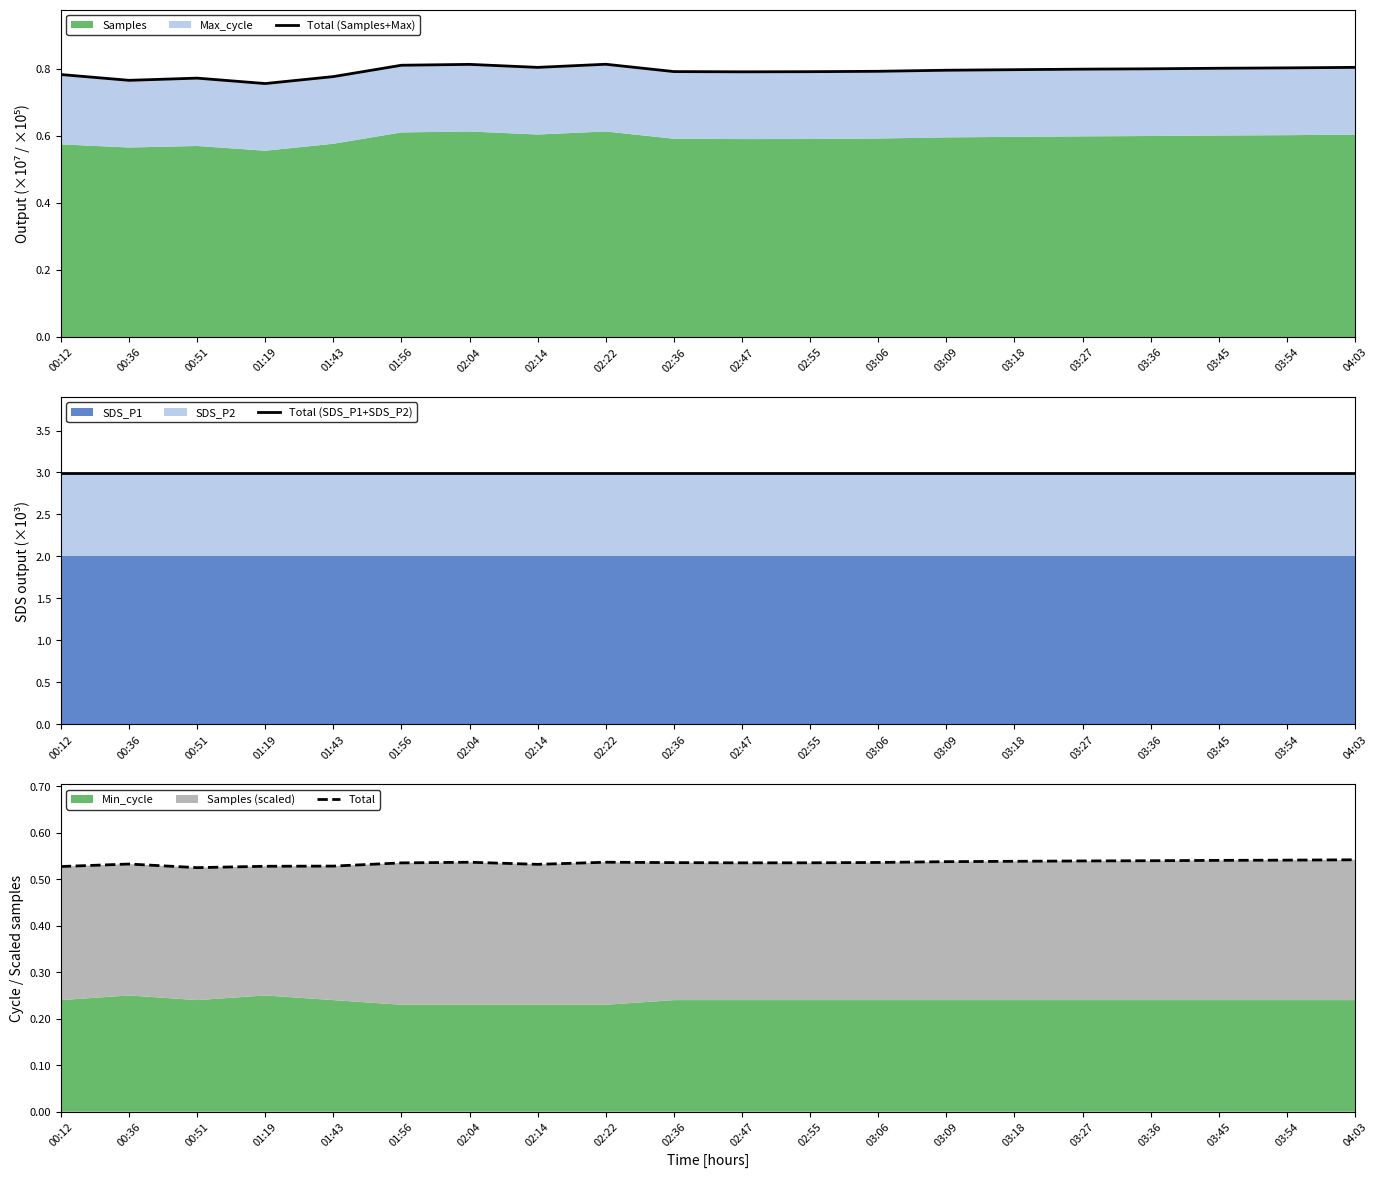

How many interior local valleys does the Total series have?

3